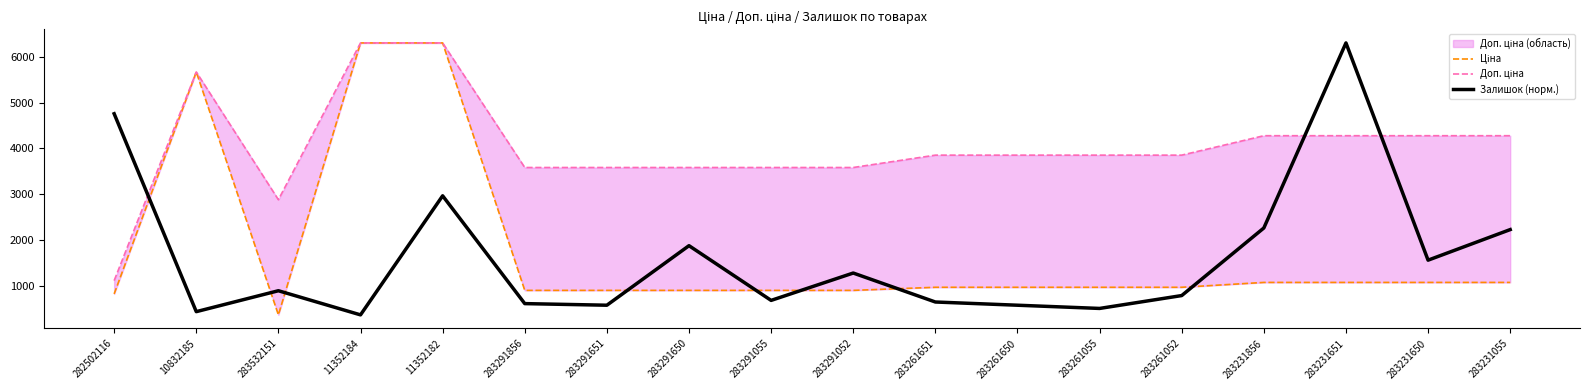

Which series has the largest total across all categories?

Доп. ціна